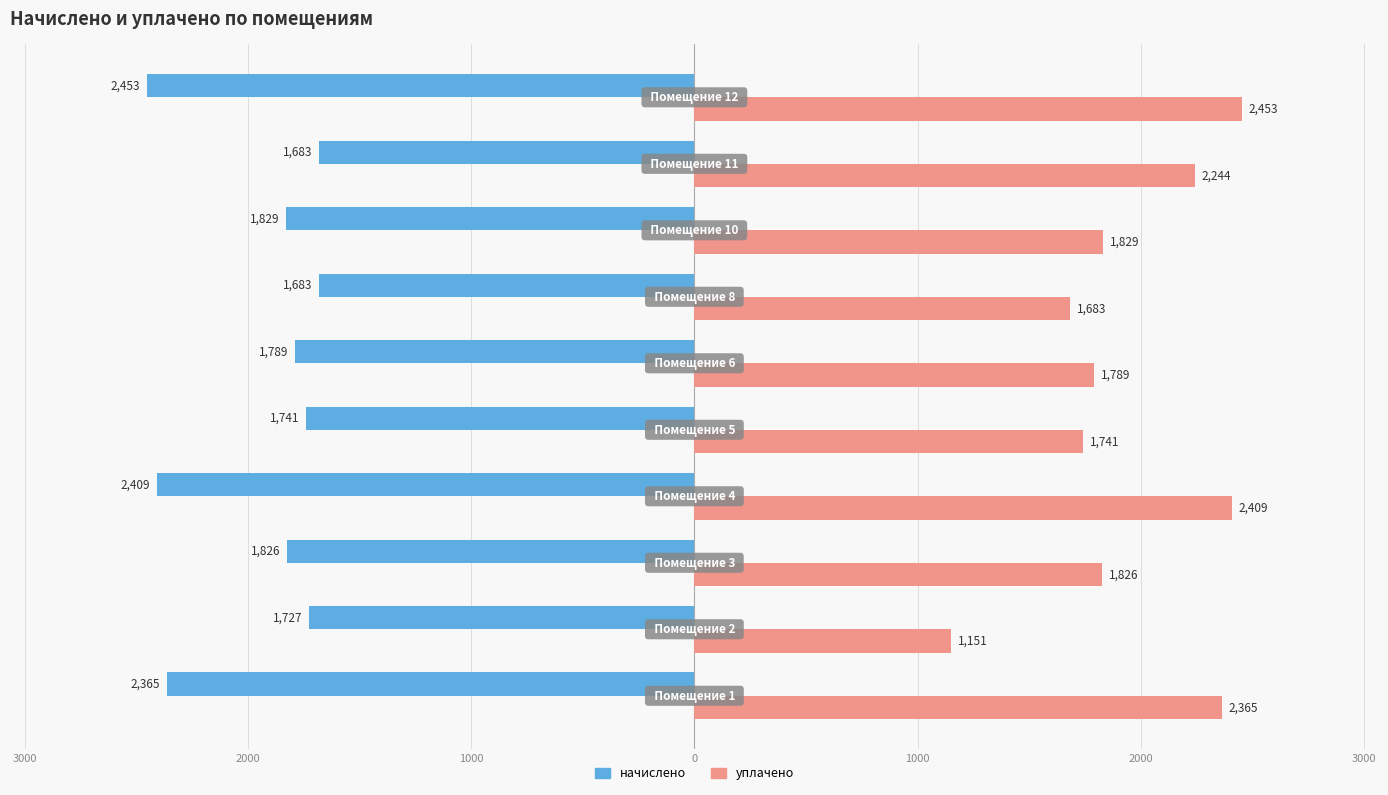

What are all the series names shown in the legend?

начислено, уплачено